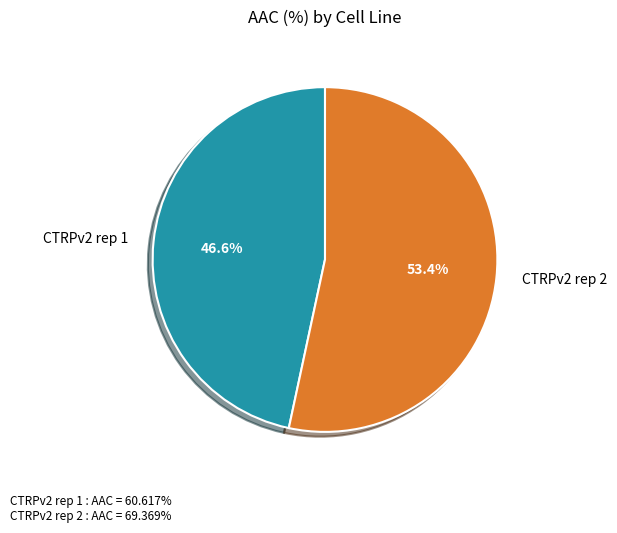

What is the majority slice?

CTRPv2 rep 2